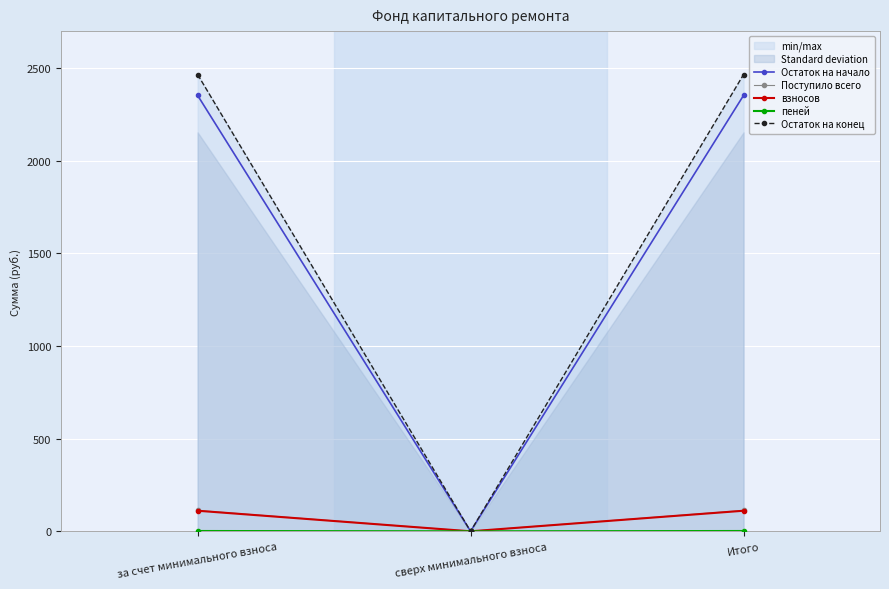

What are all the series names shown in the legend?

Остаток на начало, Поступило всего, взносов, пеней, Остаток на конец